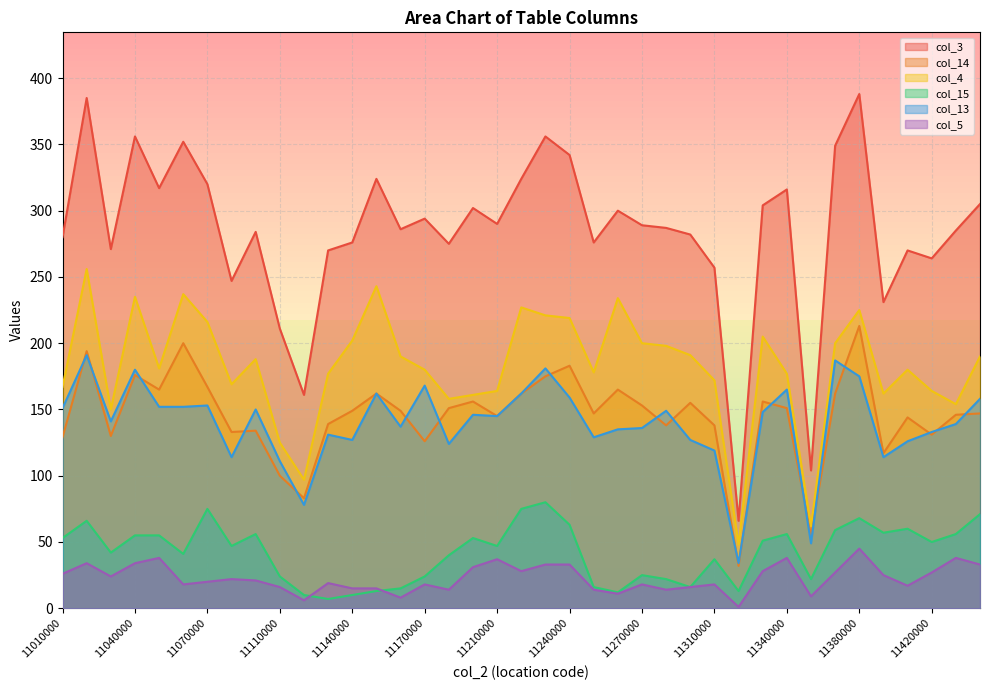

Which category has the highest value in the col_4 series?

11020000